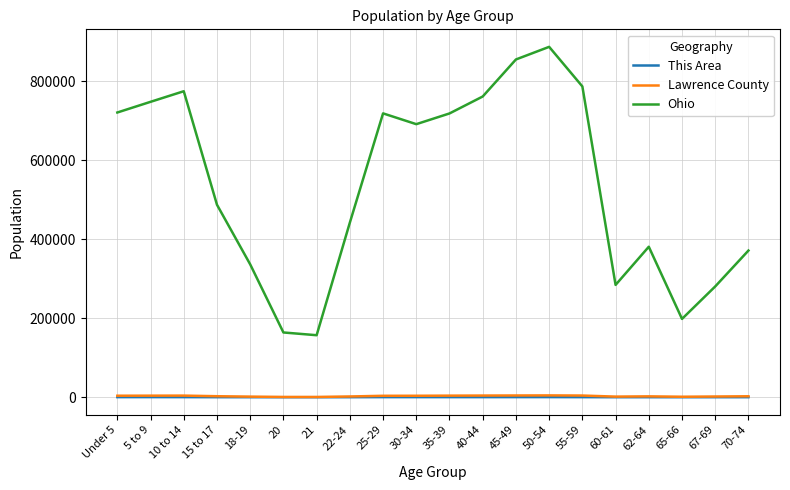

What is the maximum value shown in the chart?

887057